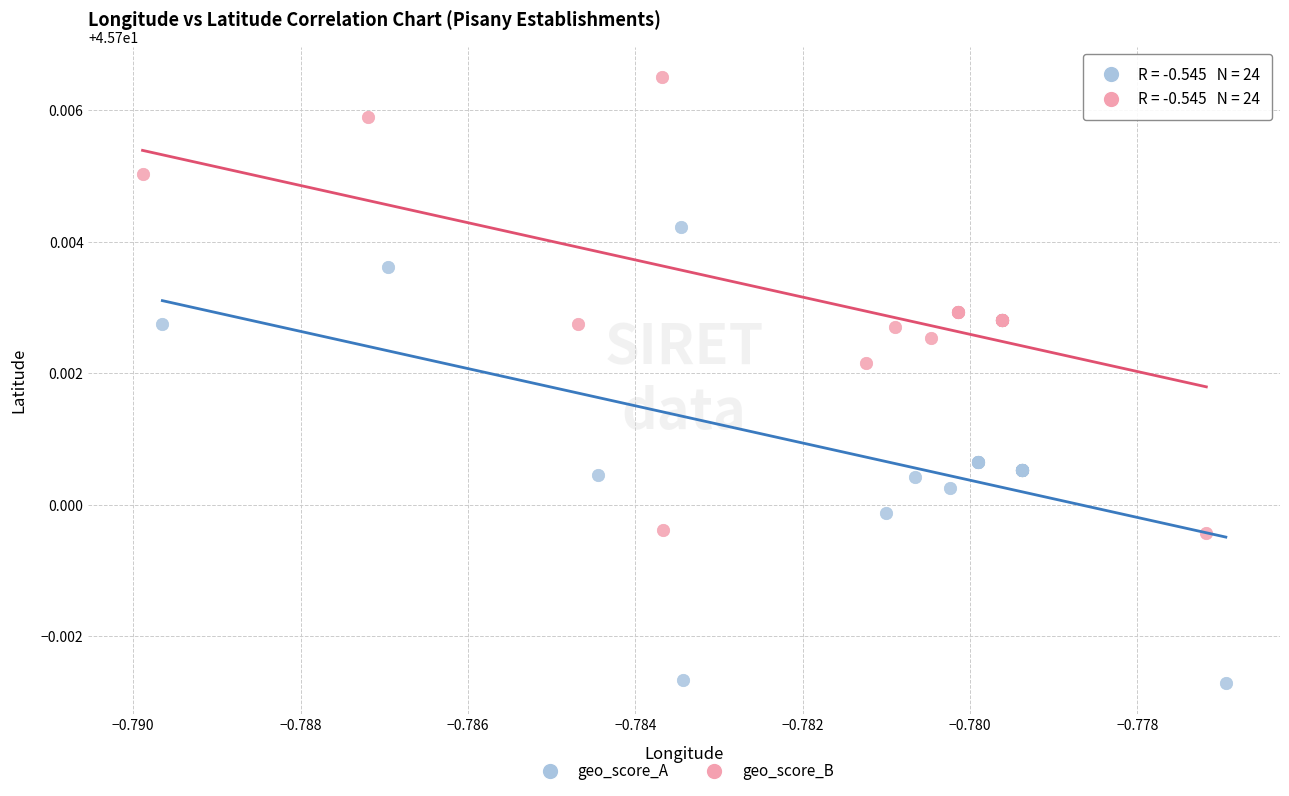

Which series reaches the maximum Y coordinate?

geo_score_B